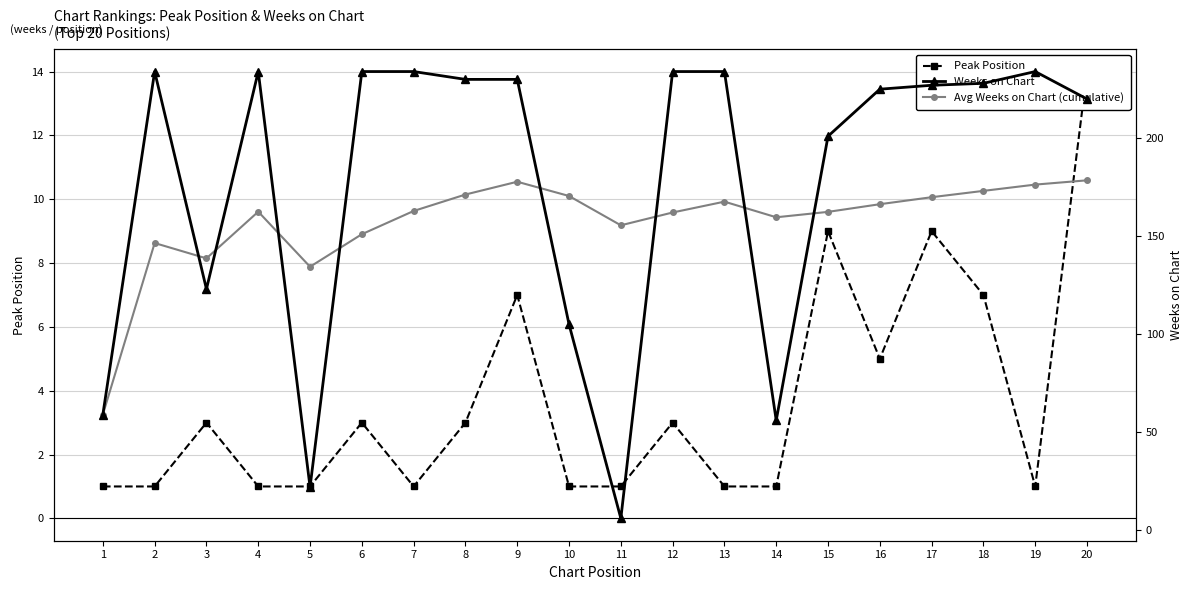

Between which two adjacent categories do Avg Weeks on Chart (cumulative) and Weeks on Chart first intersect?

2 and 3